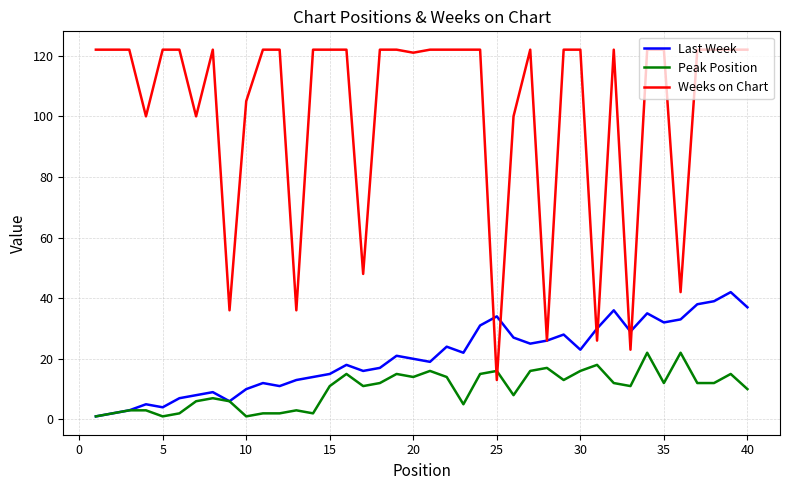

Which series has the largest total across all categories?

Weeks on Chart